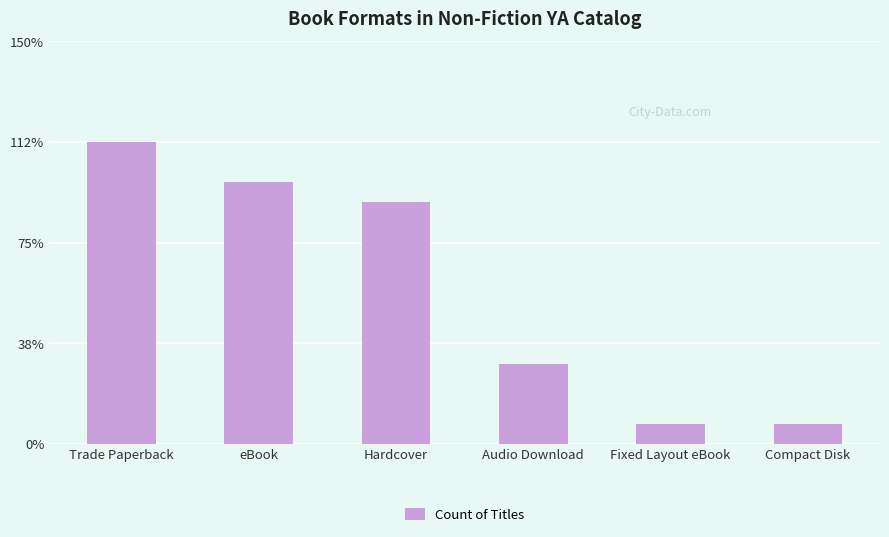

At which category does the chart reach its peak across all series?

Trade Paperback